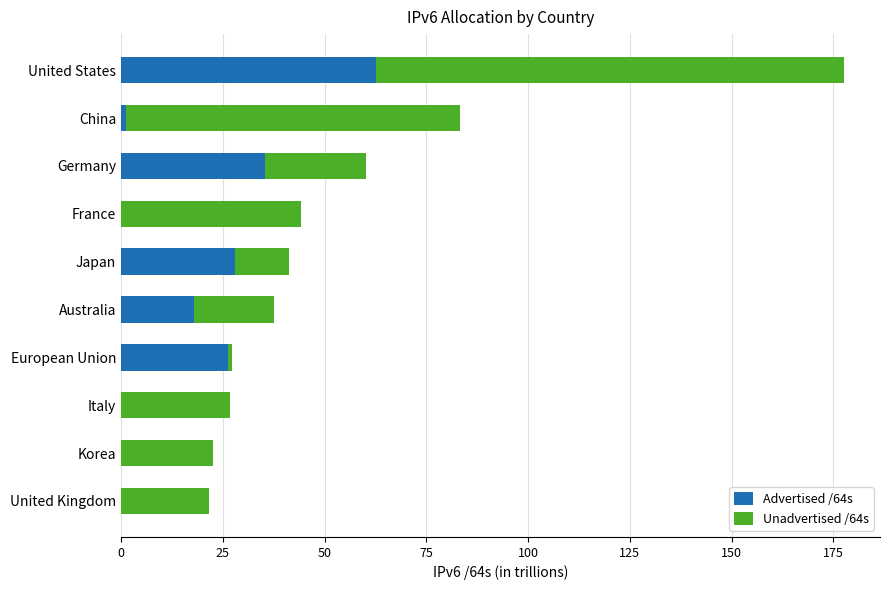

Is it true that Advertised /64s equals 17.9 at Australia?

True